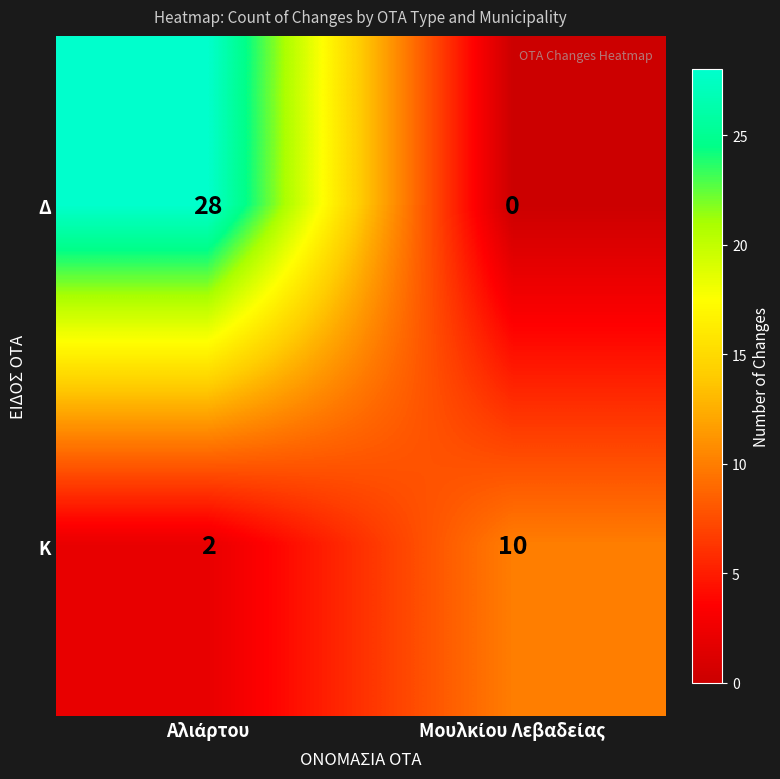

Which series has the largest total across all categories?

Δ